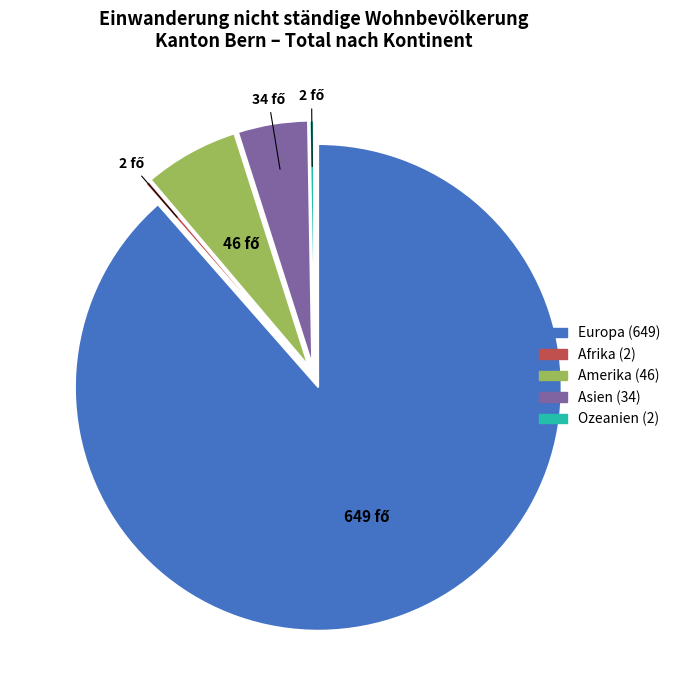

Is there any slice that represents more than half of the pie?

Yes